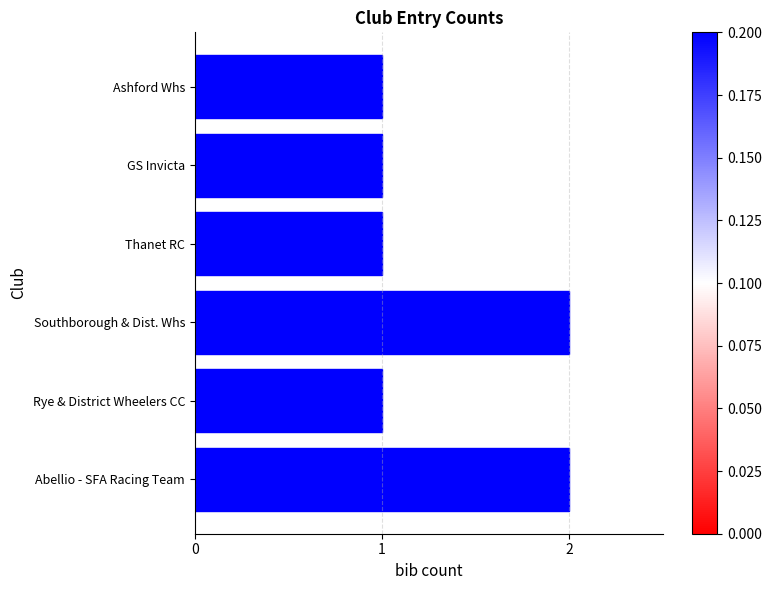

Are the bars horizontal?

Yes